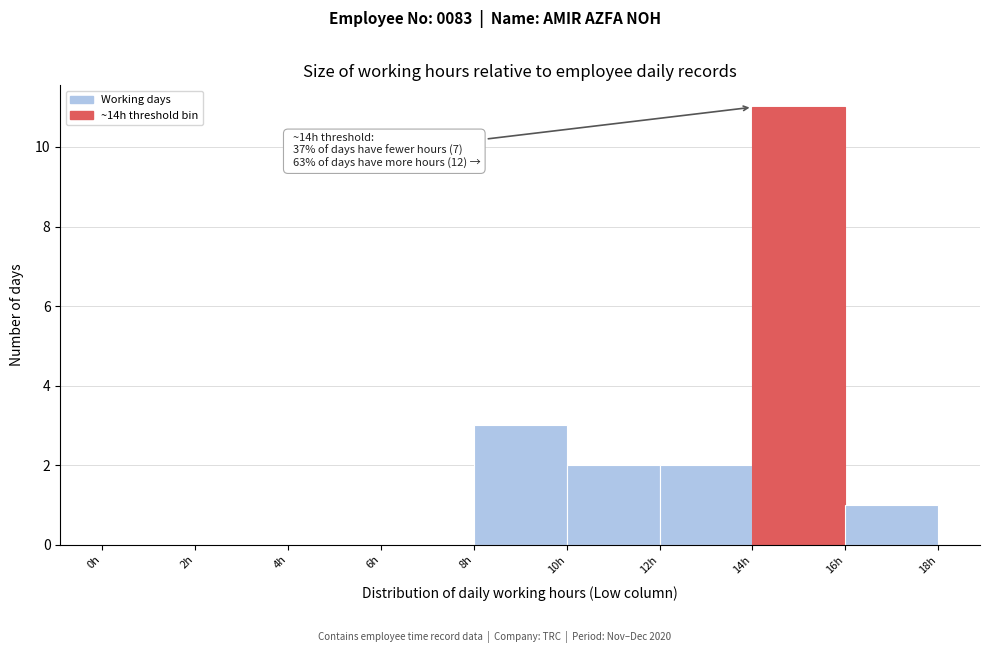

Which range on the x-axis has the tallest bar?

14 to 16